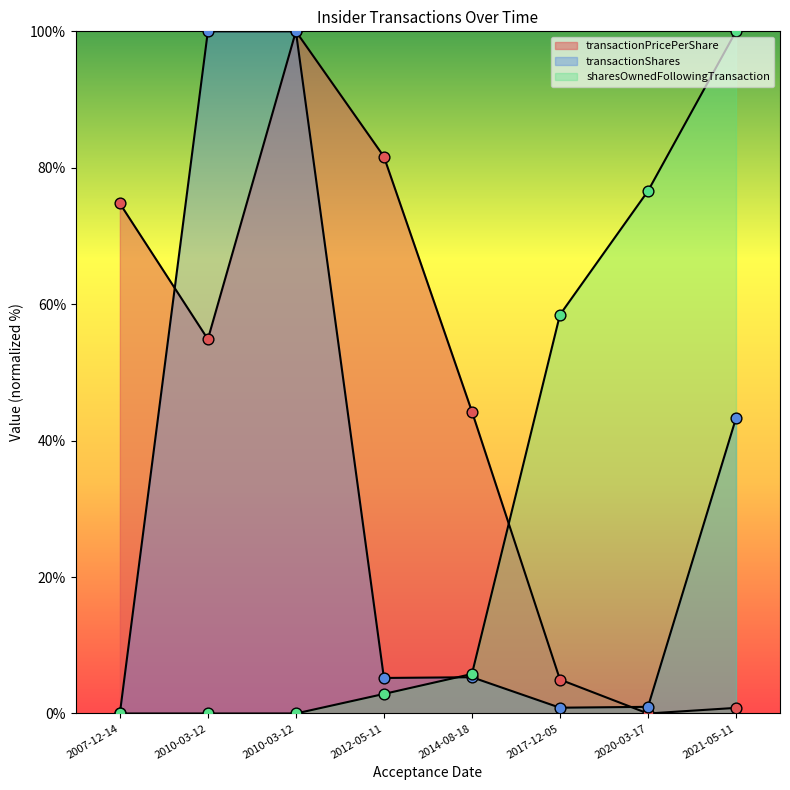

What are all the series names shown in the legend?

transactionPricePerShare, transactionShares, sharesOwnedFollowingTransaction